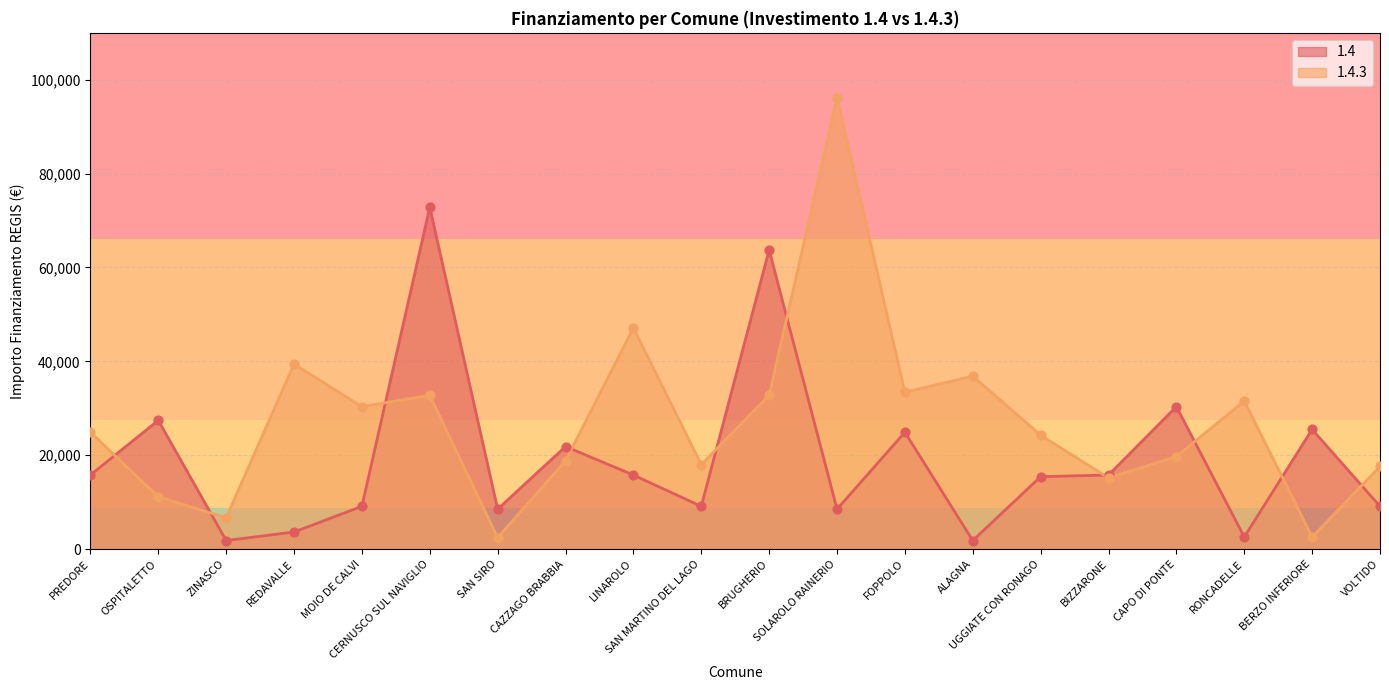

What are all the series names shown in the legend?

1.4, 1.4.3